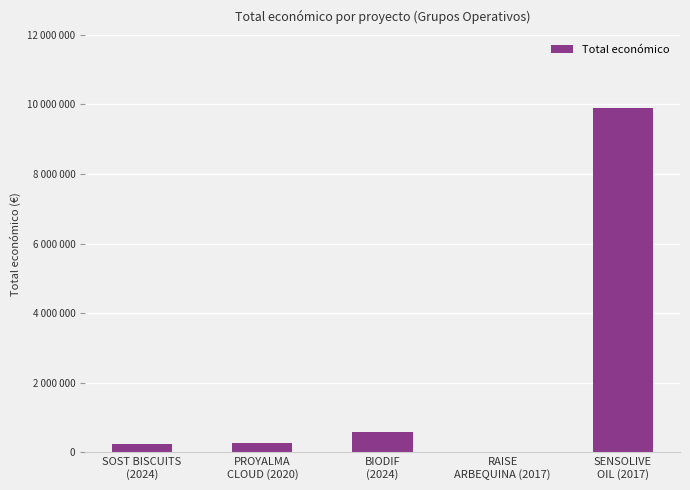

Between PROYALMA
CLOUD (2020) and BIODIF
(2024), which is larger?

BIODIF
(2024)